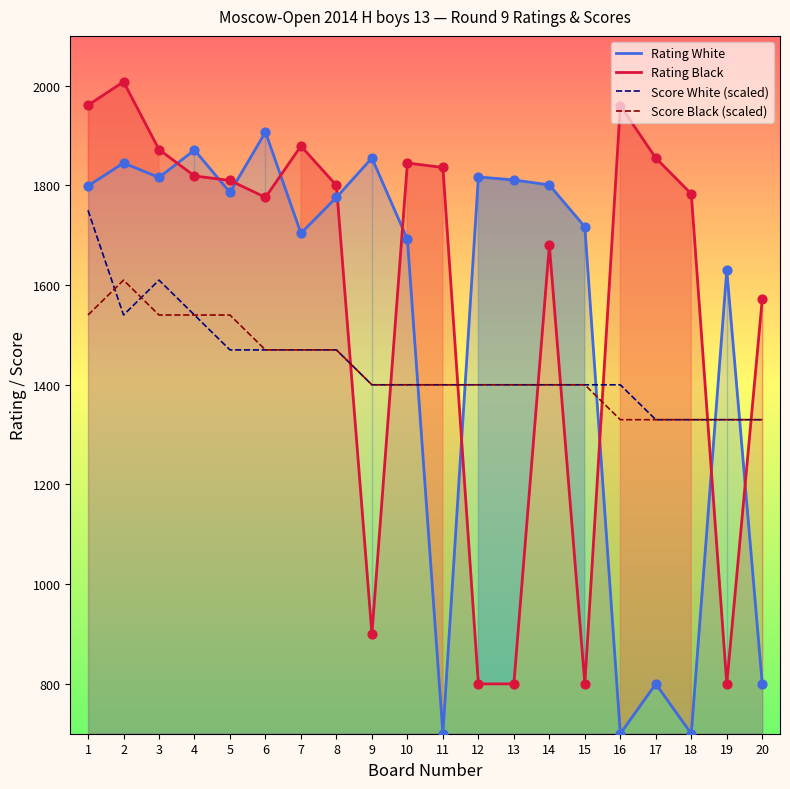

Which series has the largest total across all categories?

Rating Black